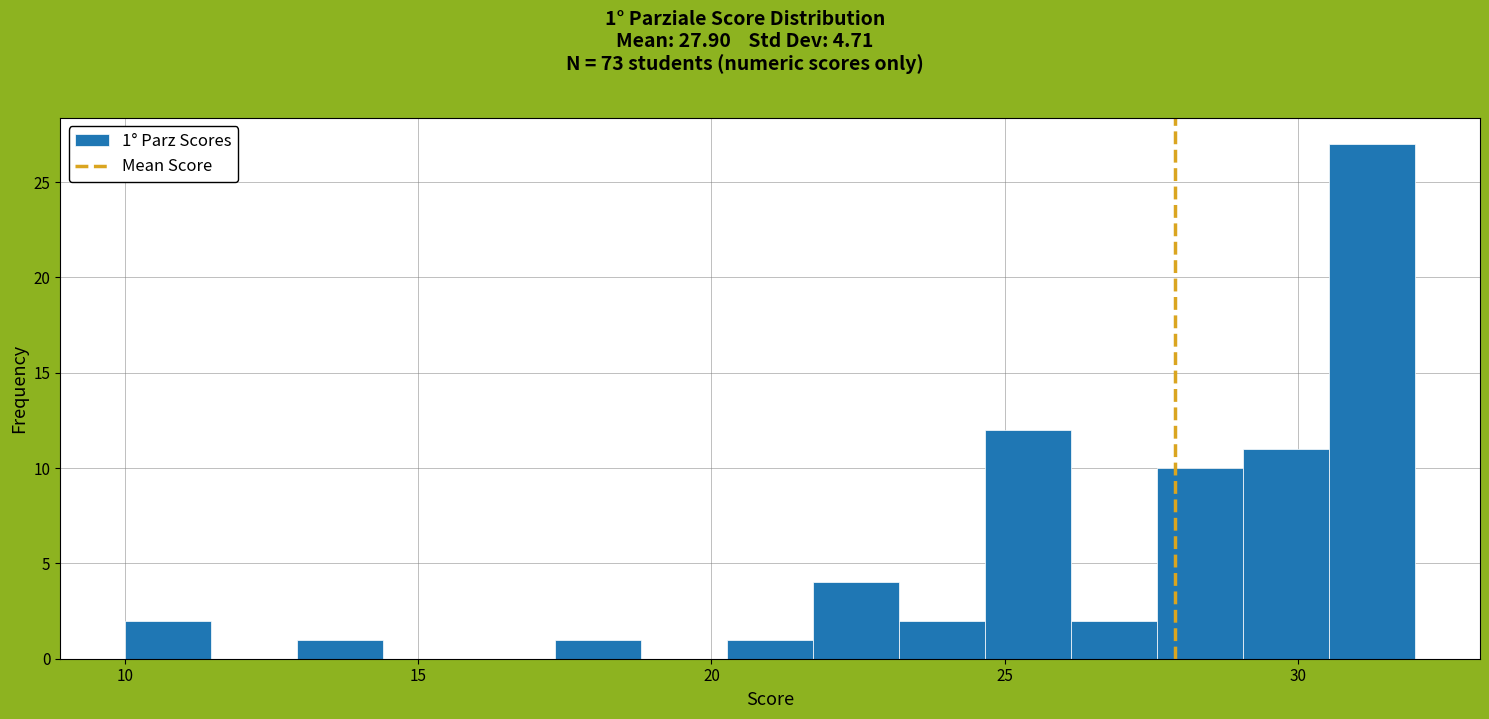

Read against the x-axis, roughly where is the centre of the tallest bar?

31.5